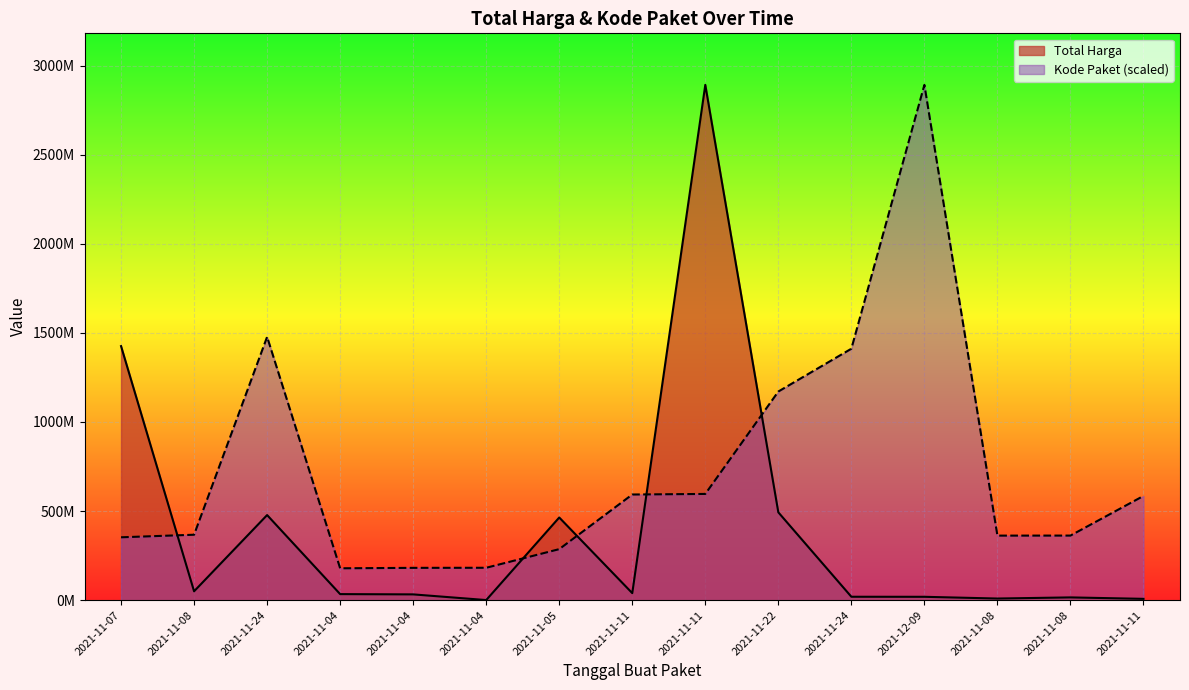

At which label does Total Harga first exceed 34000000?

2021-11-07